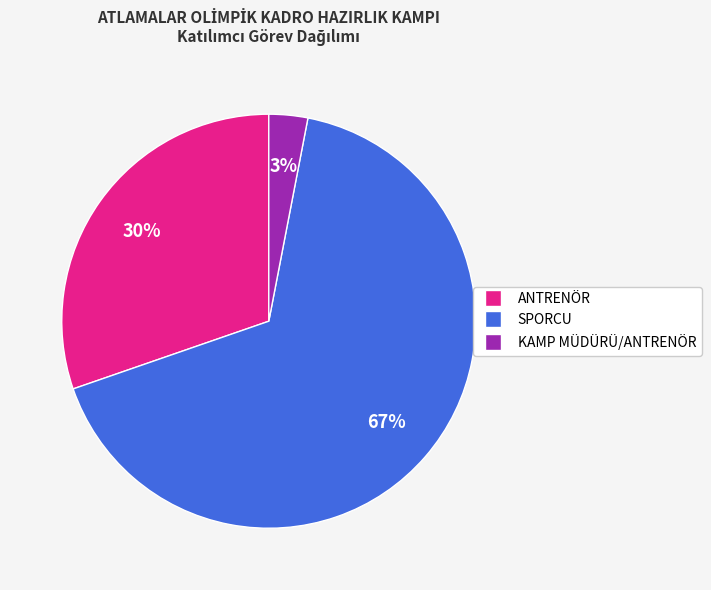

Is the sum of ANTRENÖR and SPORCU greater than half?

Yes